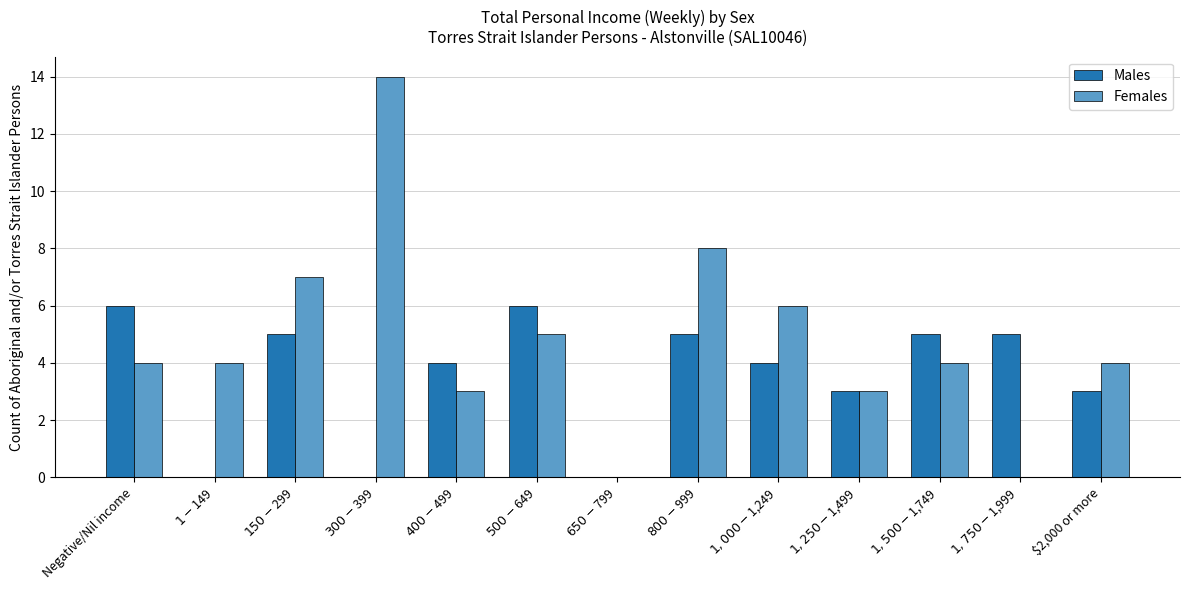

What are all the series names shown in the legend?

Males, Females